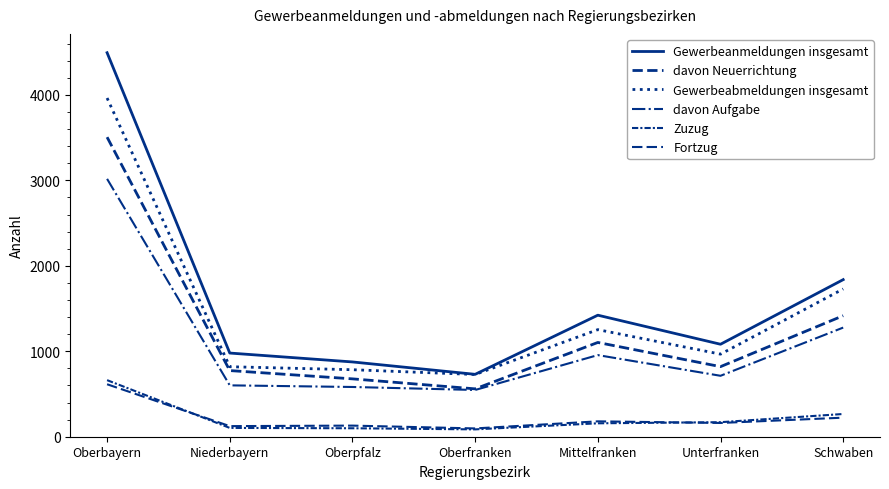

List the series in order of their peak value, highest first.

Gewerbeanmeldungen insgesamt, Gewerbeabmeldungen insgesamt, davon Neuerrichtung, davon Aufgabe, Zuzug, Fortzug